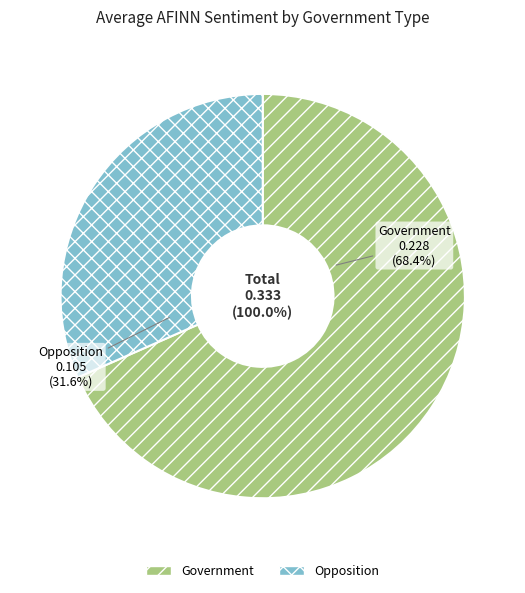

Does Government represent more than half of the total?

Yes